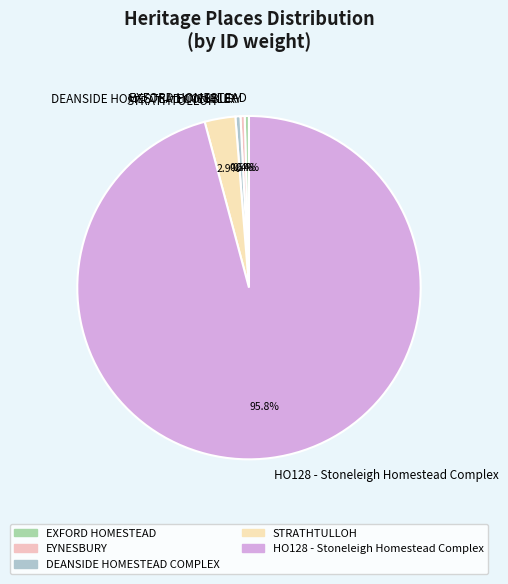

Does any single category account for the majority?

Yes